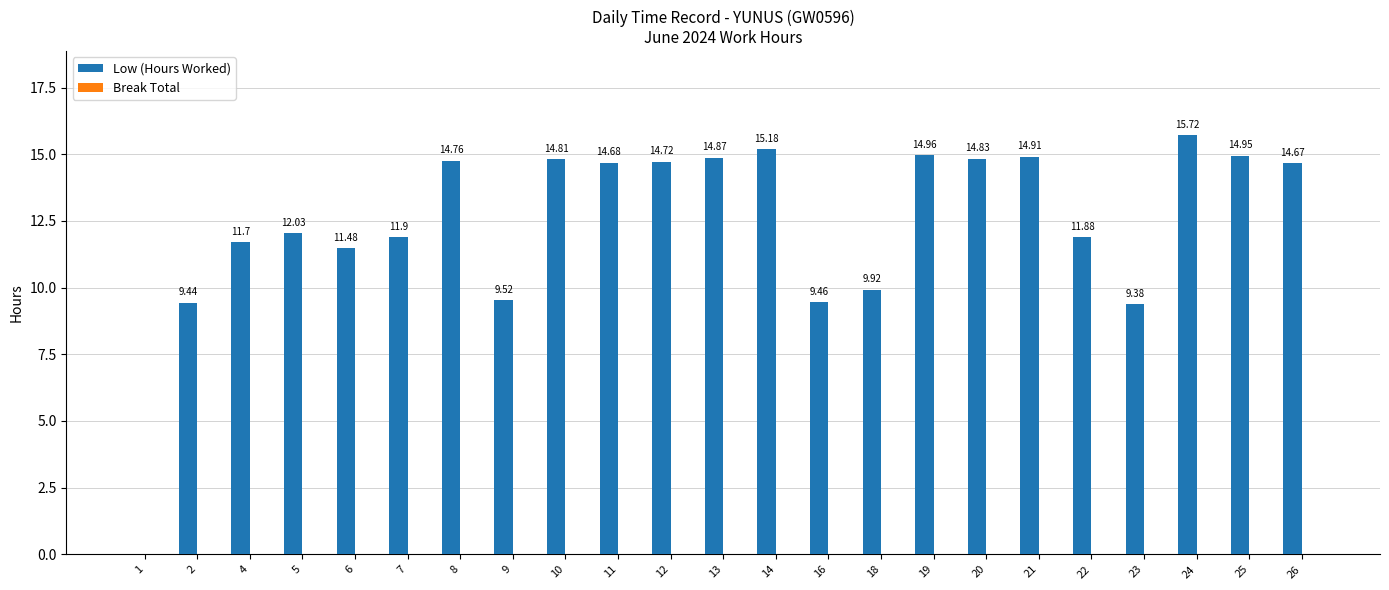

Are the bars horizontal?

No